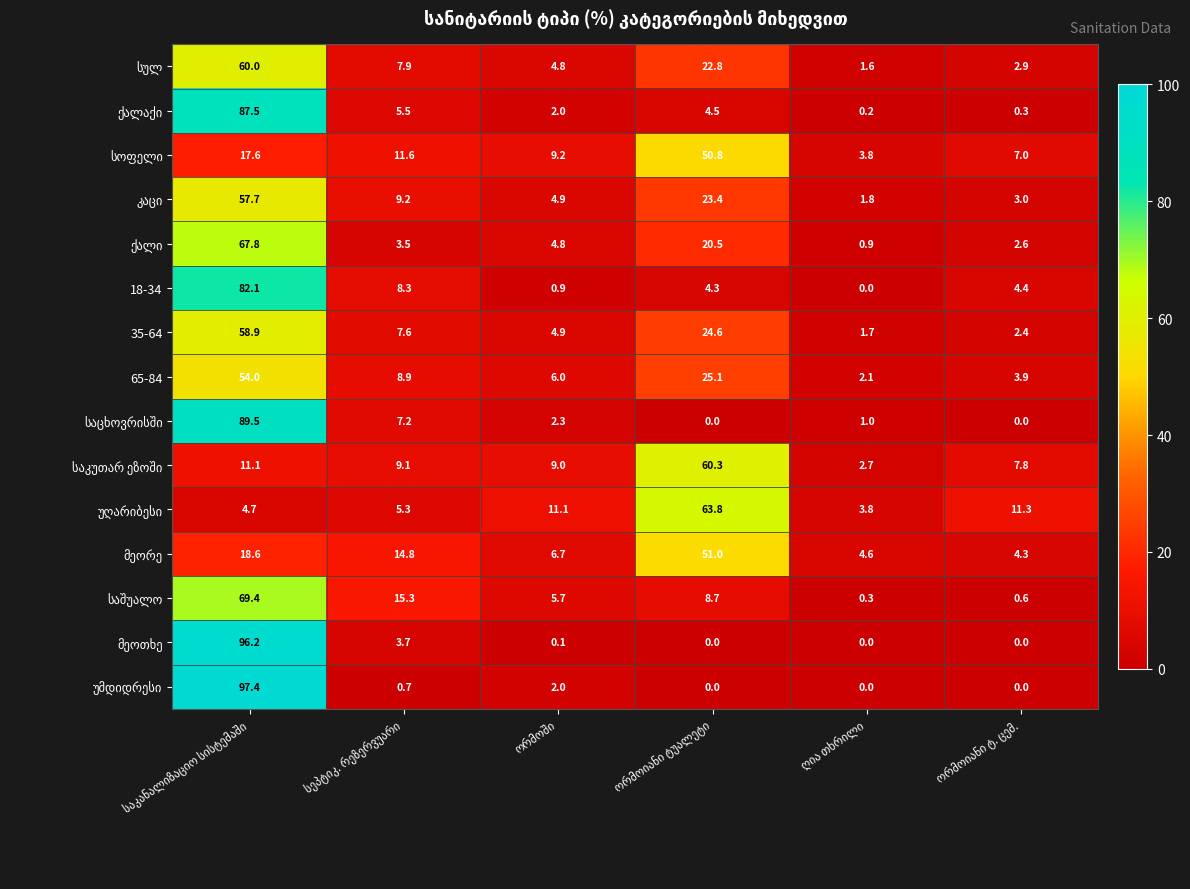

How many data points does each series have?

6